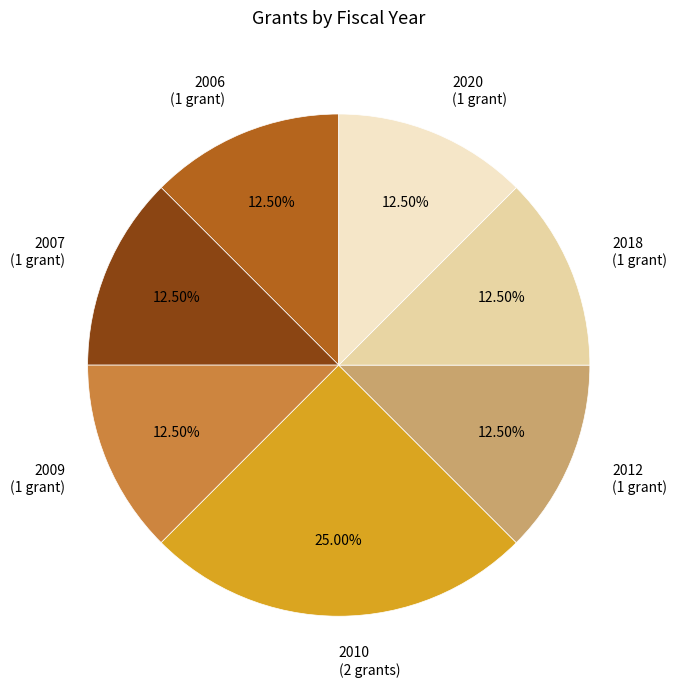

To the nearest percent, what is the average slice percentage?

14%